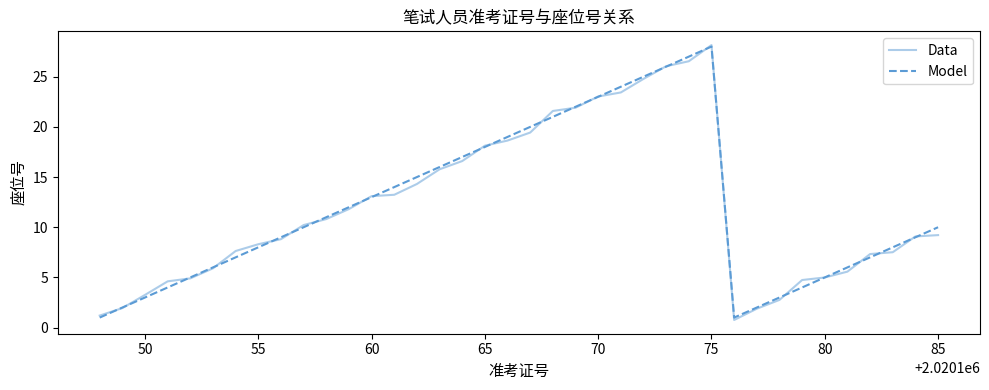

After their last crossing, which series has the higher values: Data or Model?

Model